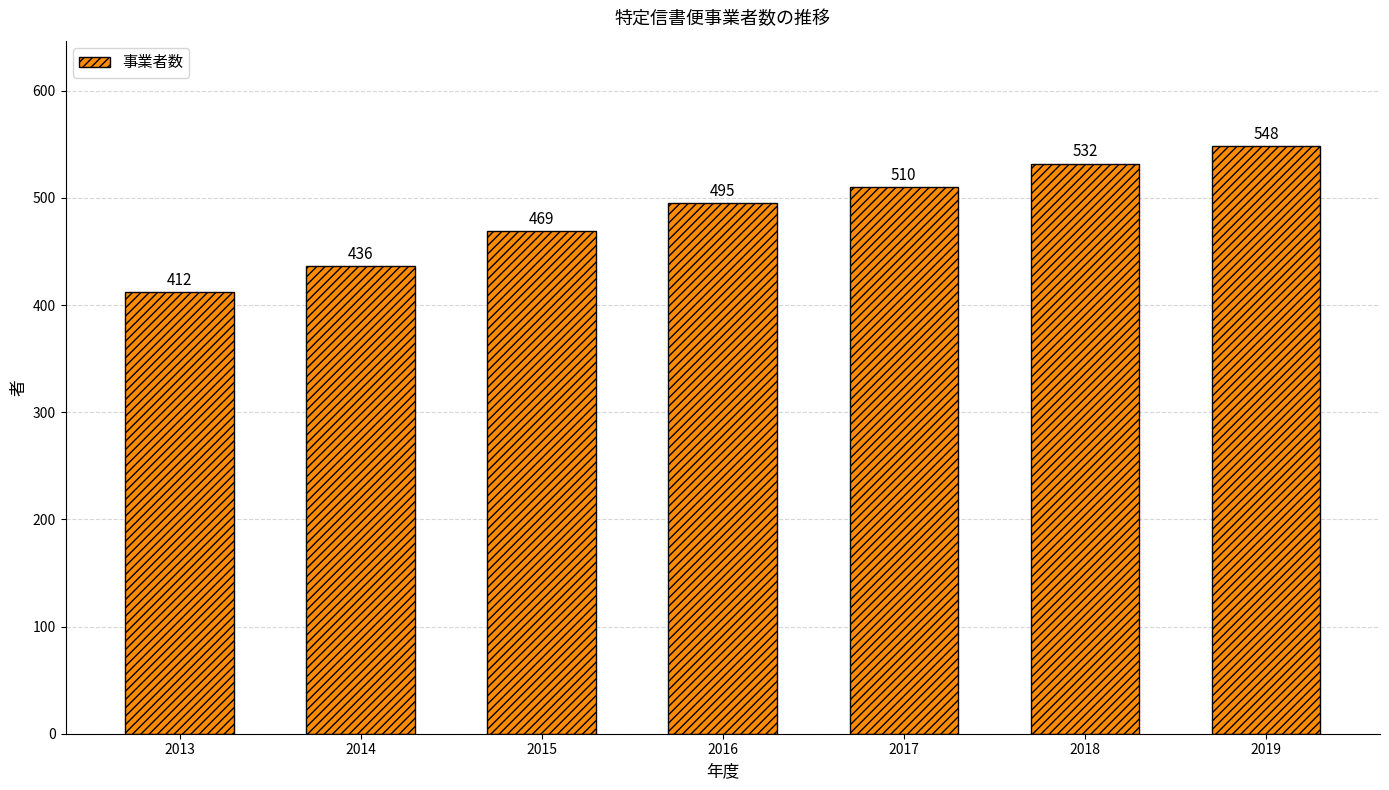

What is the value of the 7th bar from the left?

548